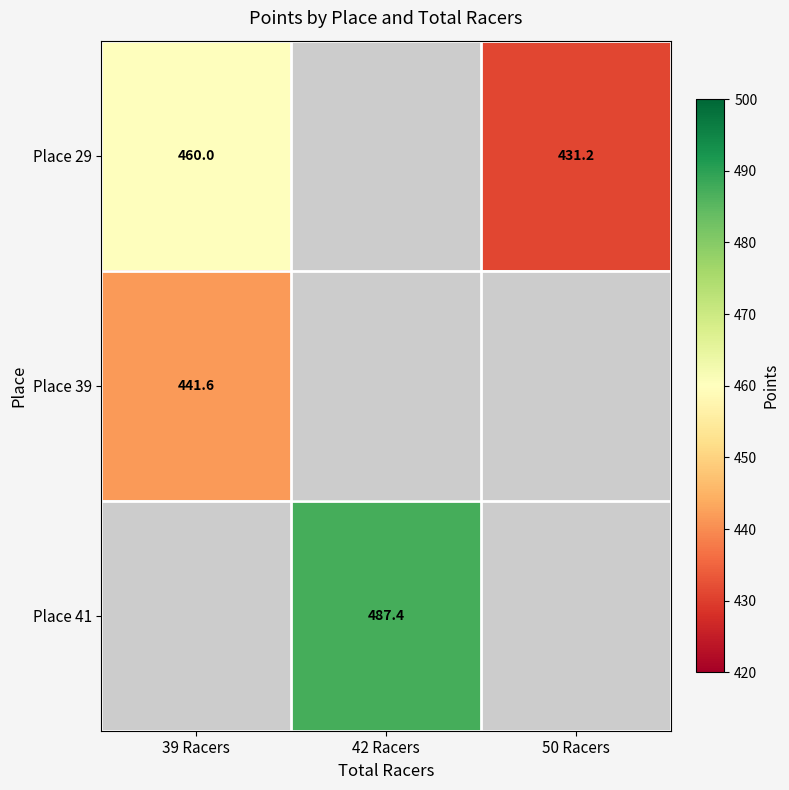

What is the maximum value shown in the chart?

487.4